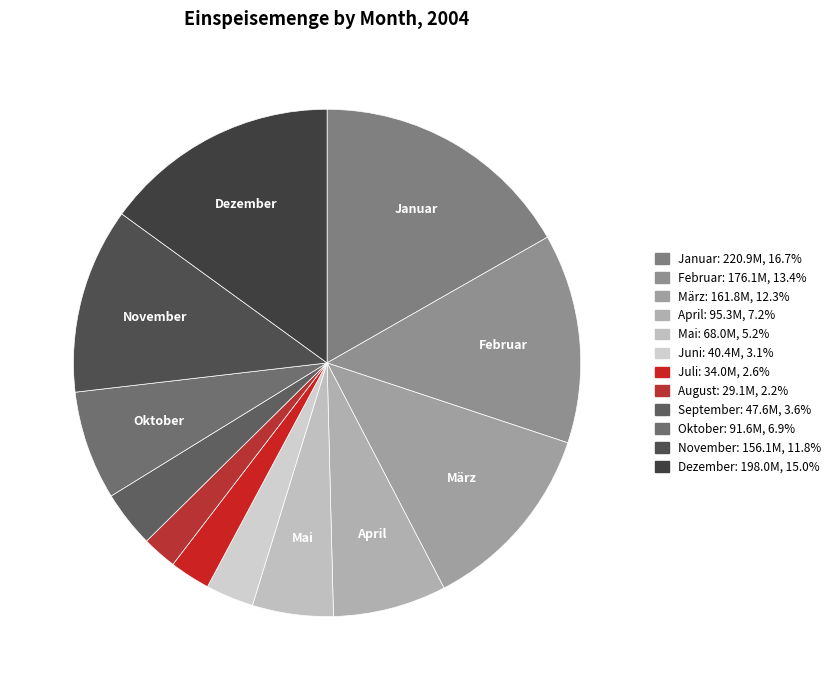

Count the number of slices in the pie.

12